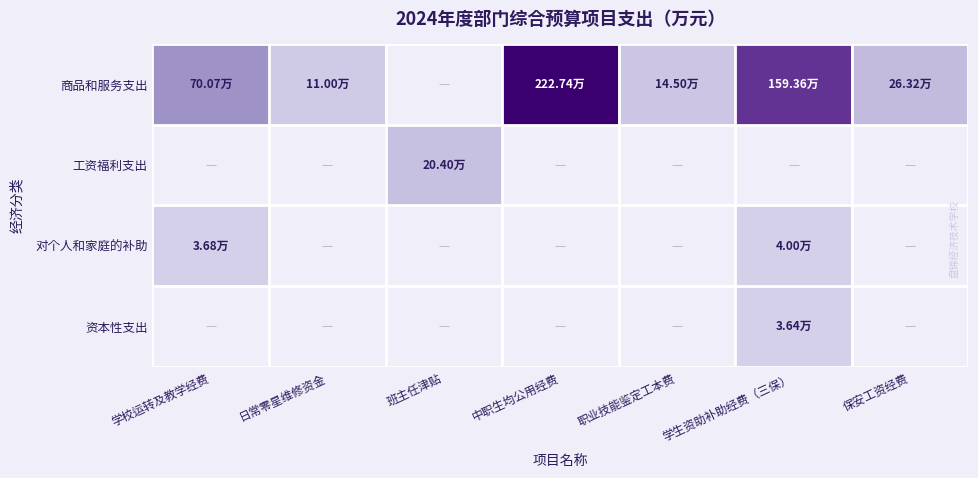

Between 学生资助补助经费（三保） and 职业技能鉴定工本费, which is larger?

学生资助补助经费（三保）